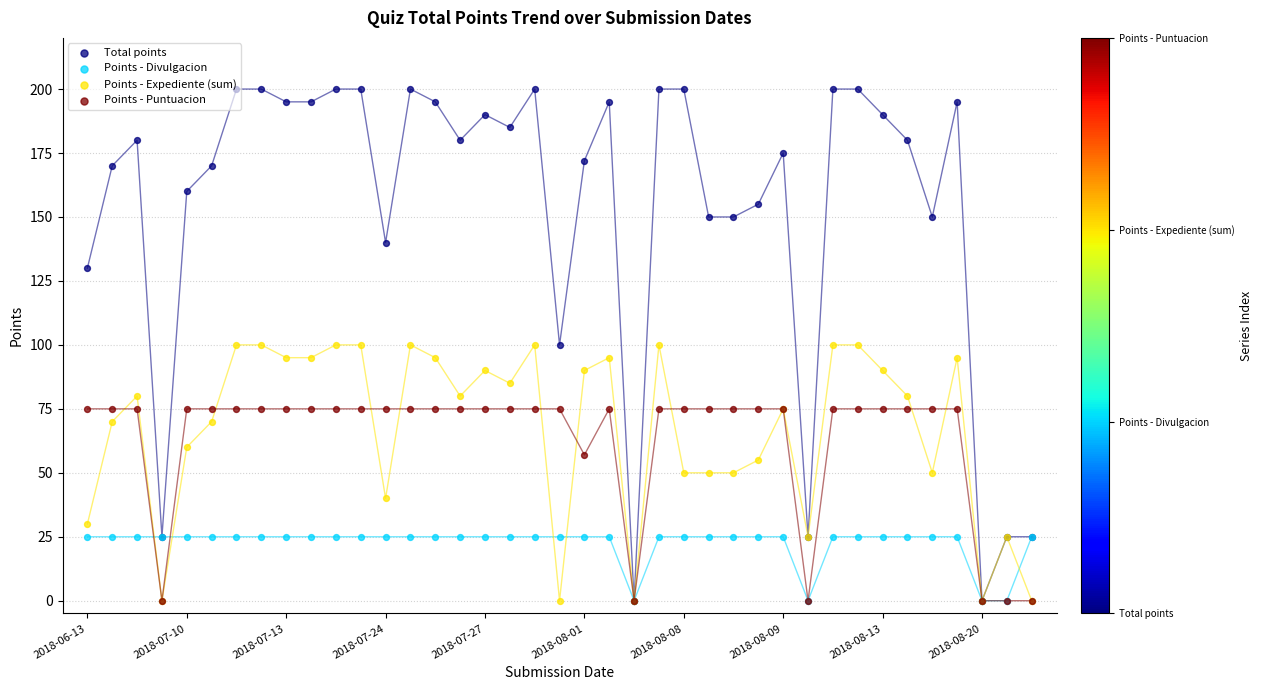

Which series has the widest spread of Y values?

Total points